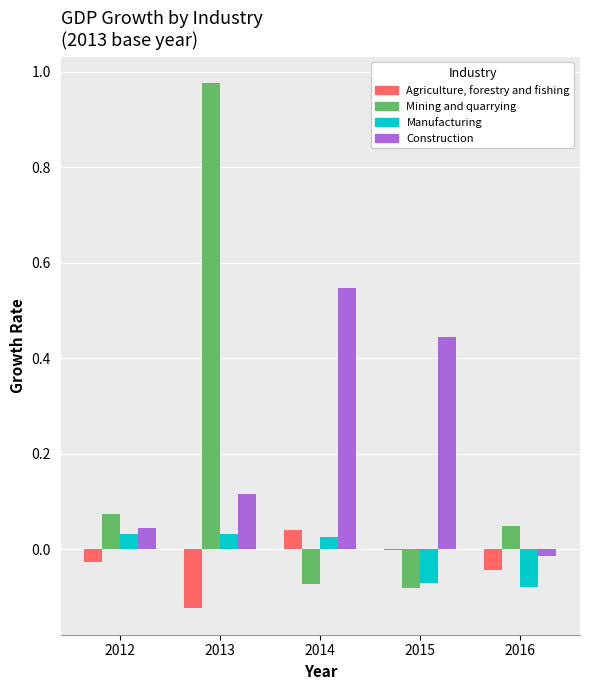

What is the sum of all Construction values?

1.1